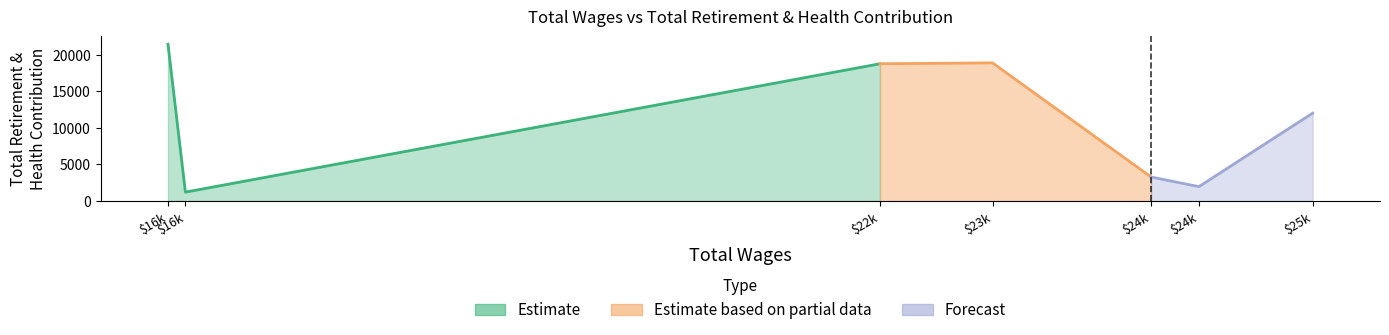

What is the approximate value at 3?

18921